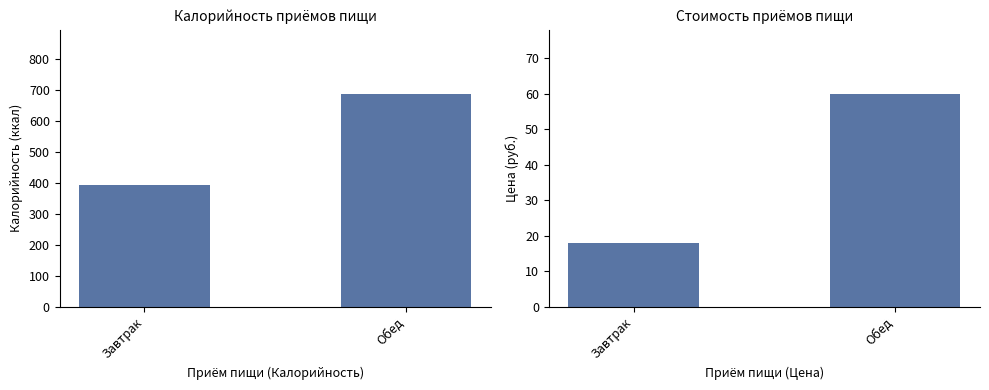

True or false: Калорийность has a value of 689 at Обед.

True